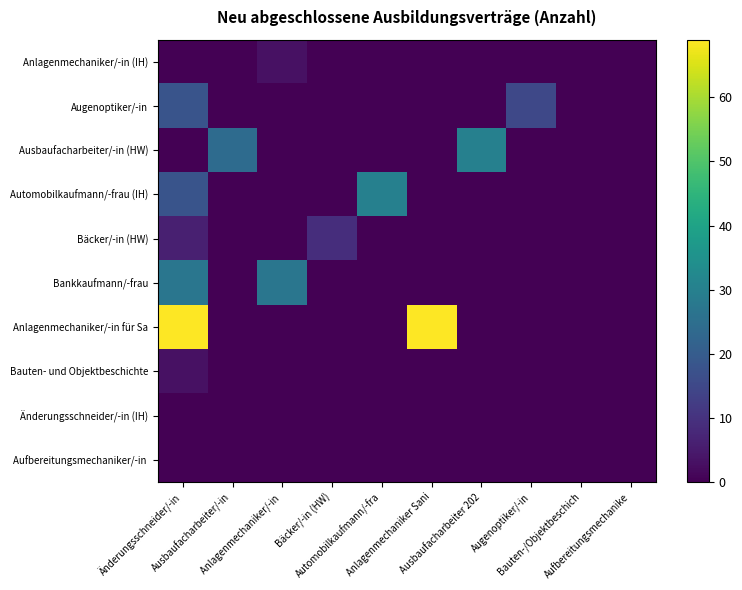

Which series has the largest range (max minus min)?

Anlagenmechaniker/-in für Sa